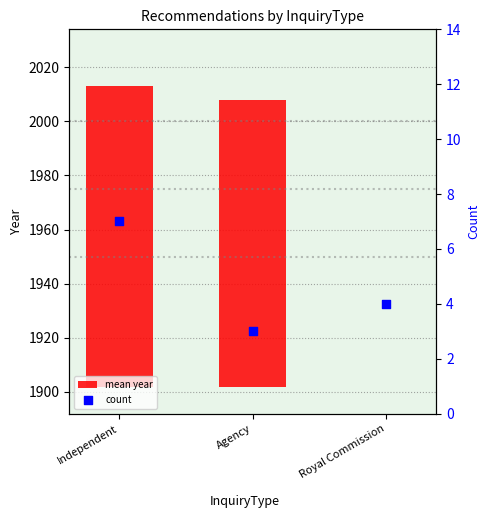

At how many categories does at least one series exceed 87?

2